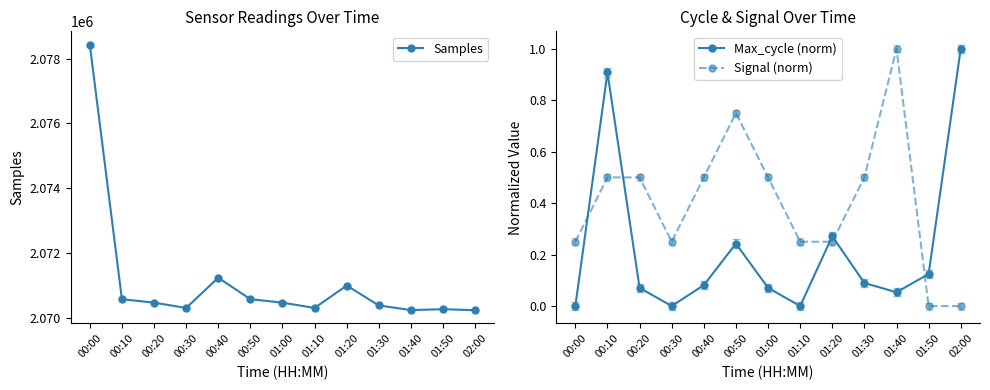

What is the value of the Max_cycle (norm) point at the 9th from the left?

0.3